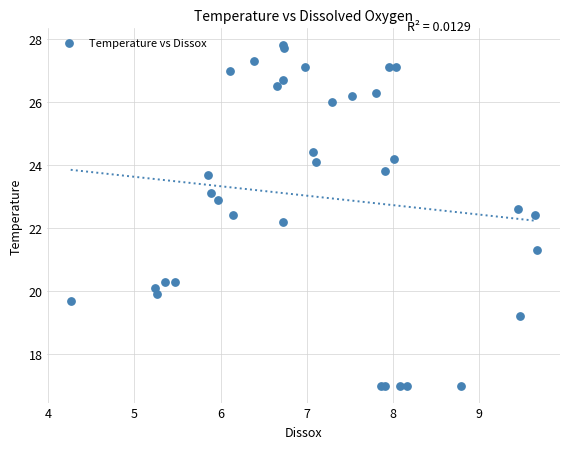

What Y value in the scatter plot is closest to 22?

22.2